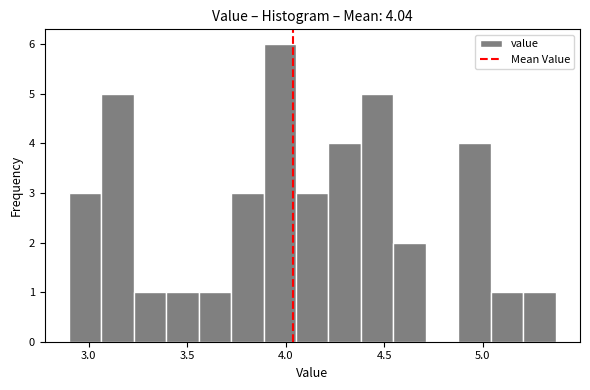

Read against the x-axis, roughly where is the centre of the tallest bar?

3.95